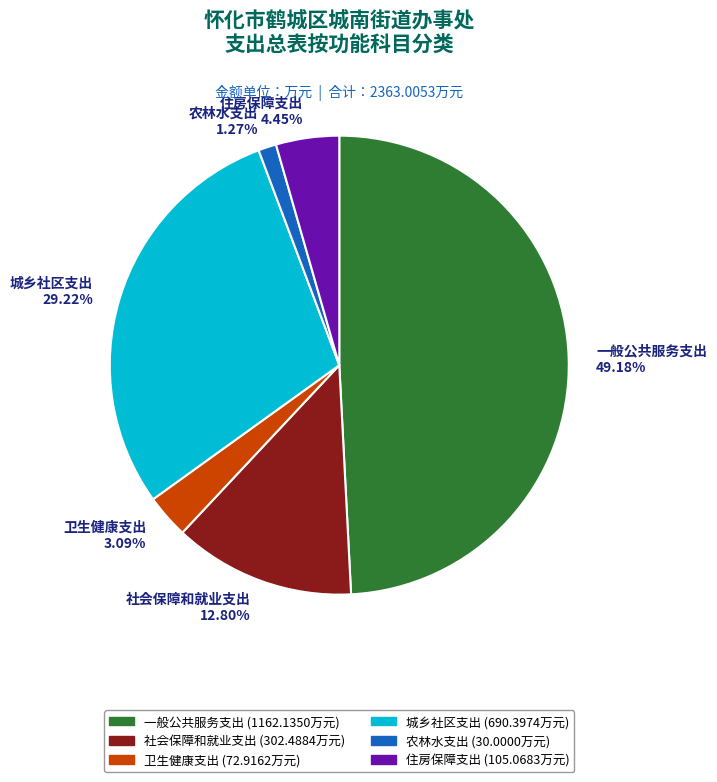

True or false: 农林水支出 accounts for 1% of the total.

True